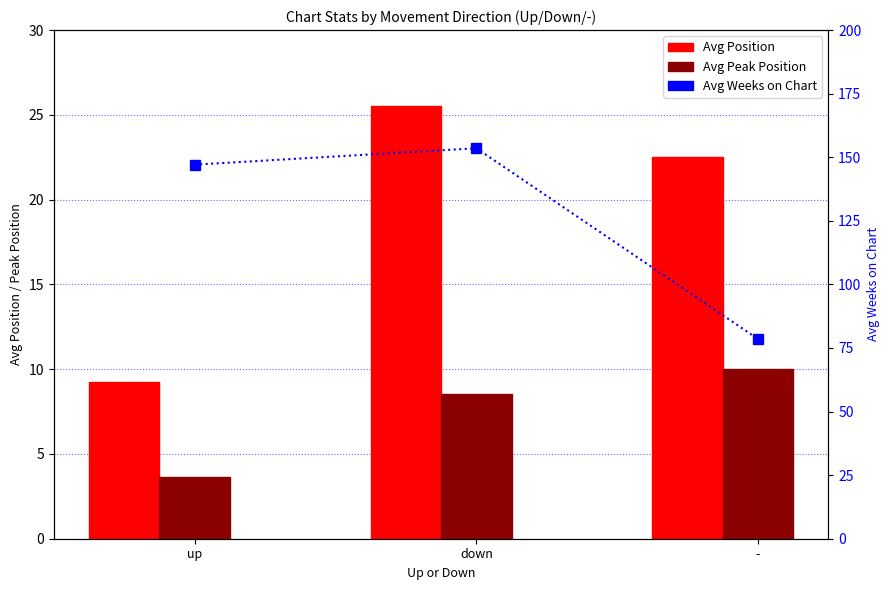

What is the difference between the Avg Position values at up and down?

16.3